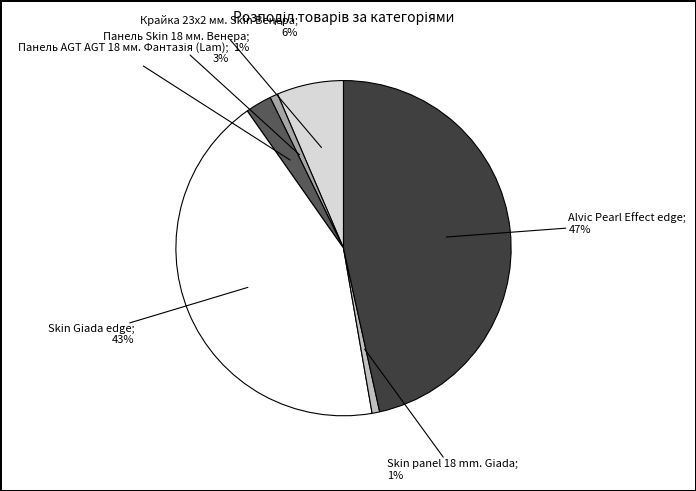

Is there any slice that represents more than half of the pie?

No